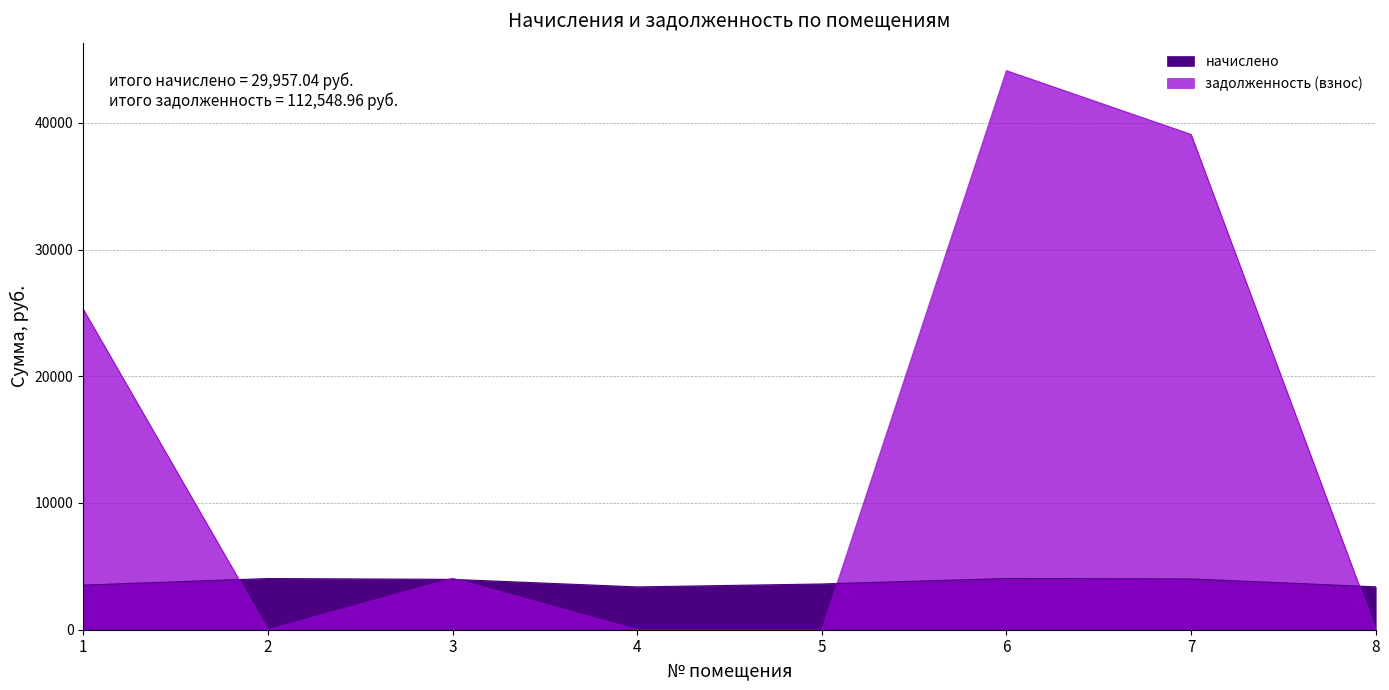

How many data points does each series have?

8